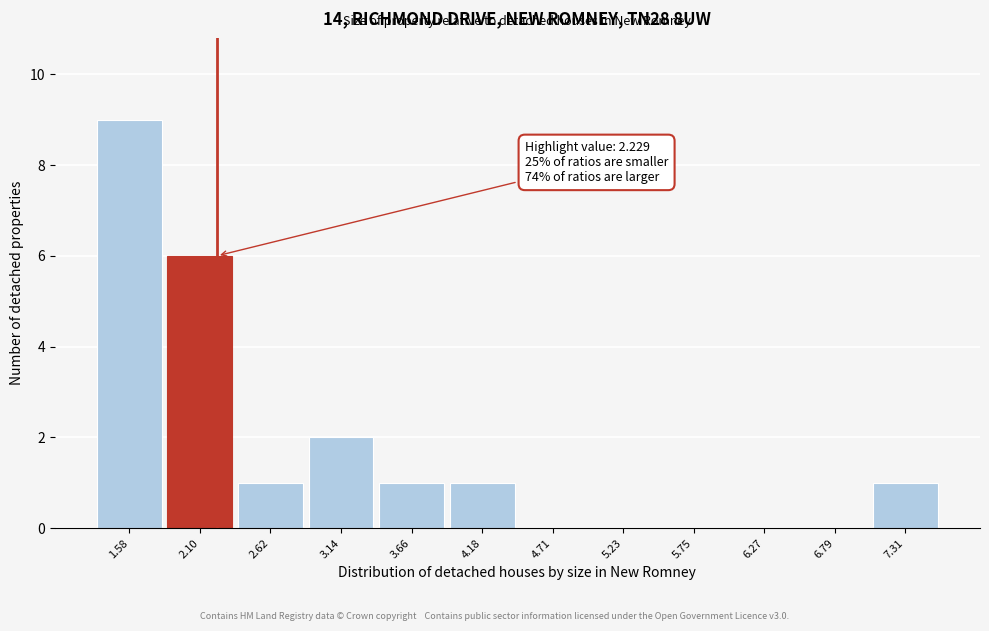

Over which range of the x-axis is the bar tallest?

1.3 to 1.8